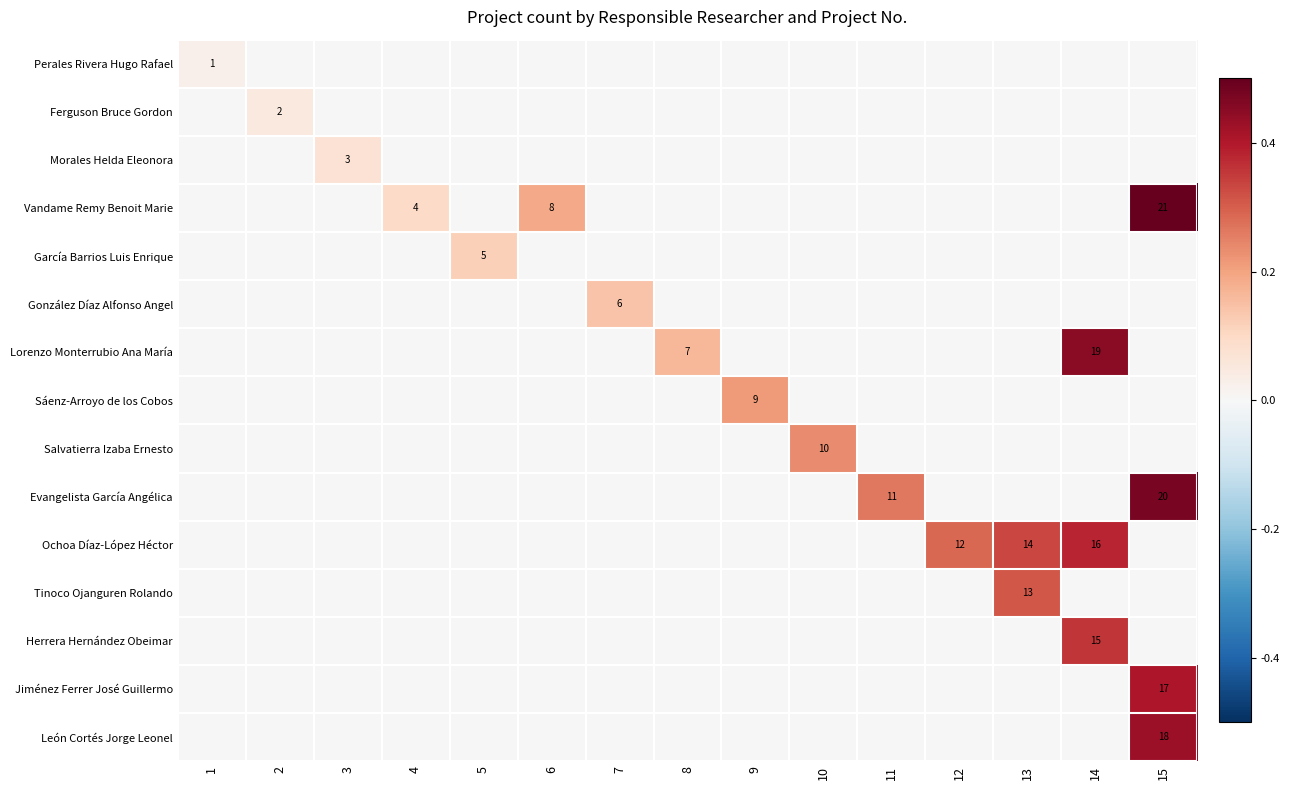

The Lorenzo Monterrubio Ana María series shows 13 at 8. True or false?

False